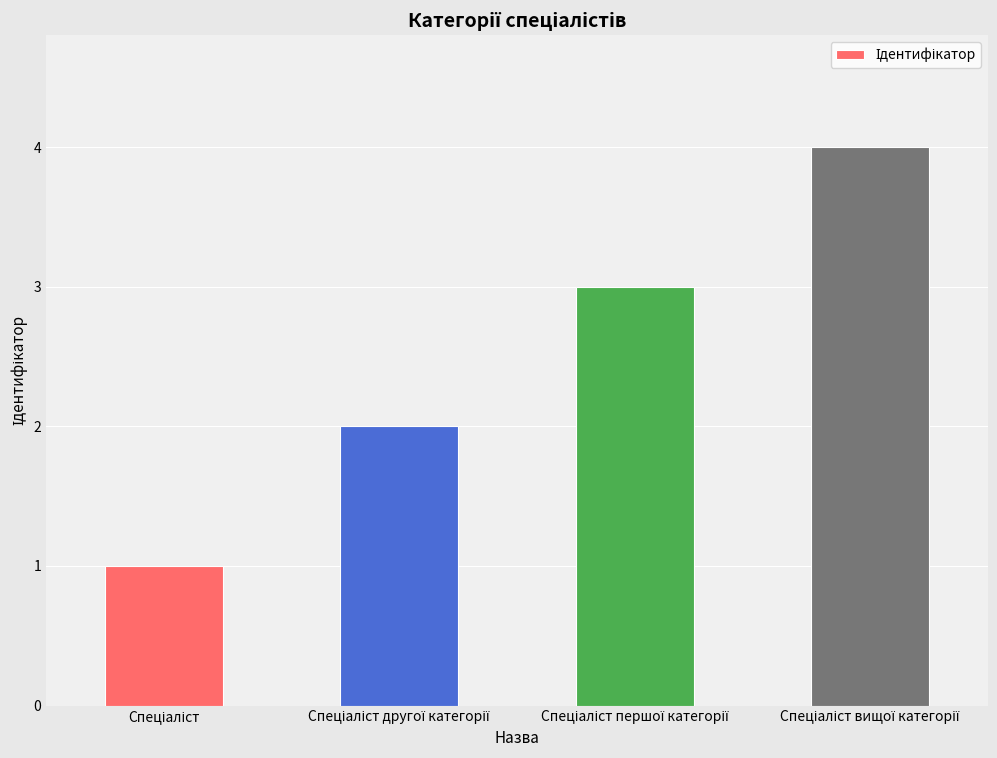

How many bars are there in total?

4